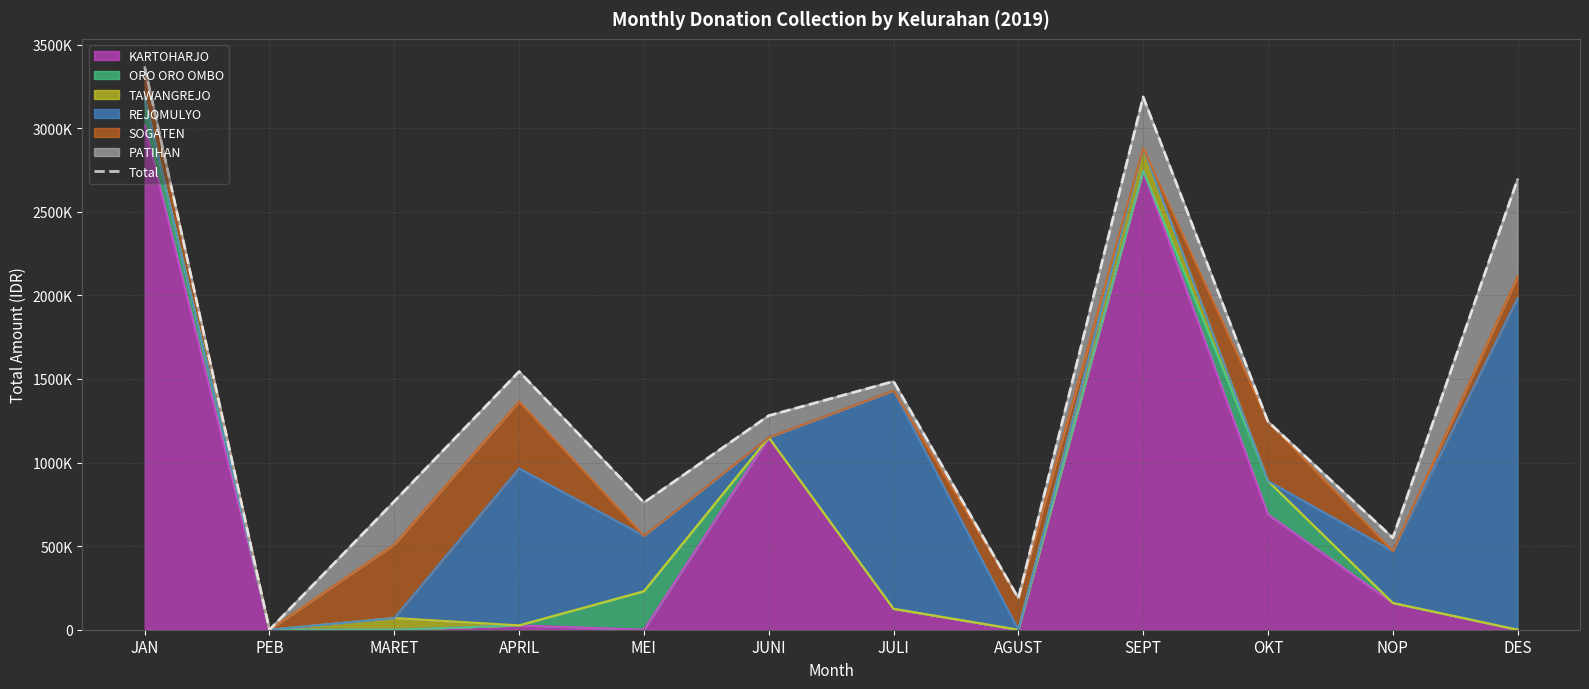

At which category does the data reach its first local valley?

PEB